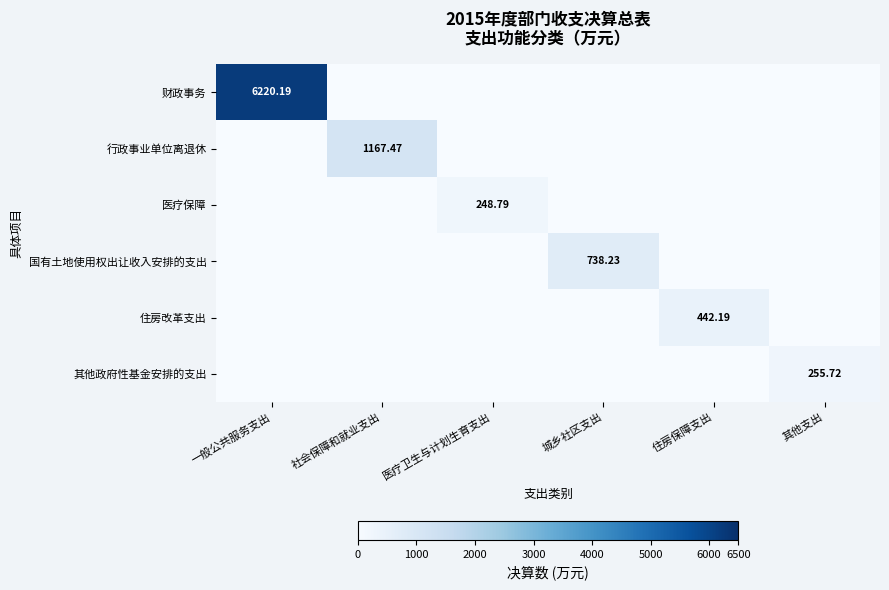

What is the difference between the maximum and second lowest values in the 其他政府性基金安排的支出 series?

255.7